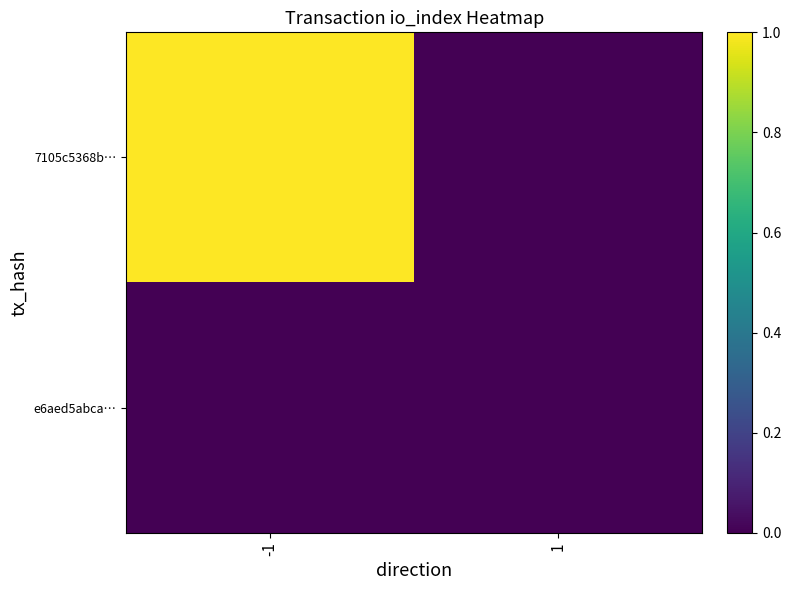

At which category does the chart reach its minimum across all series?

1